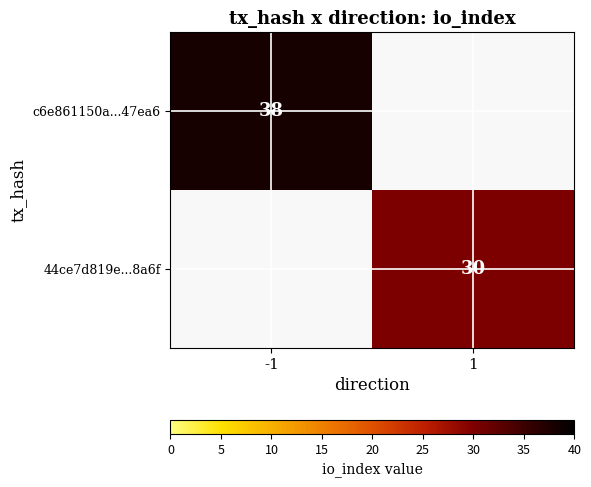

The value of 44ce7d819e...8a6f at 1 is 44. True or false?

False